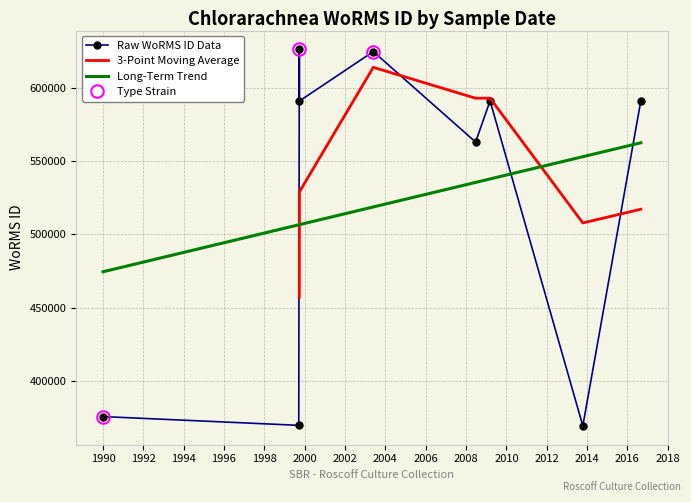

What position from the left is 2013-10-17?

6